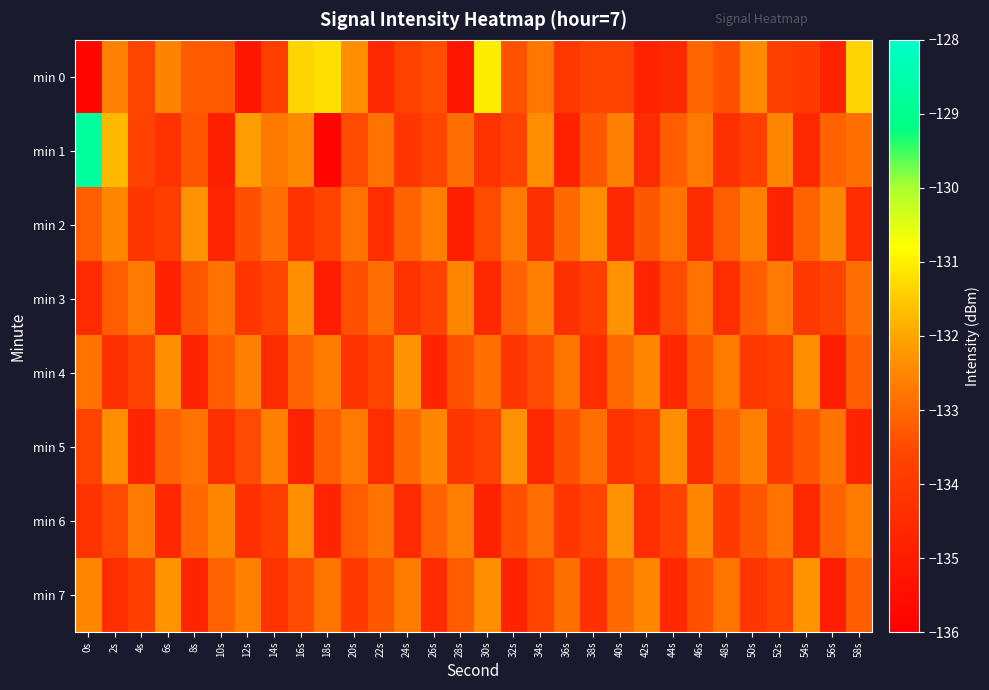

Between 30s and 2s, which is larger?

30s